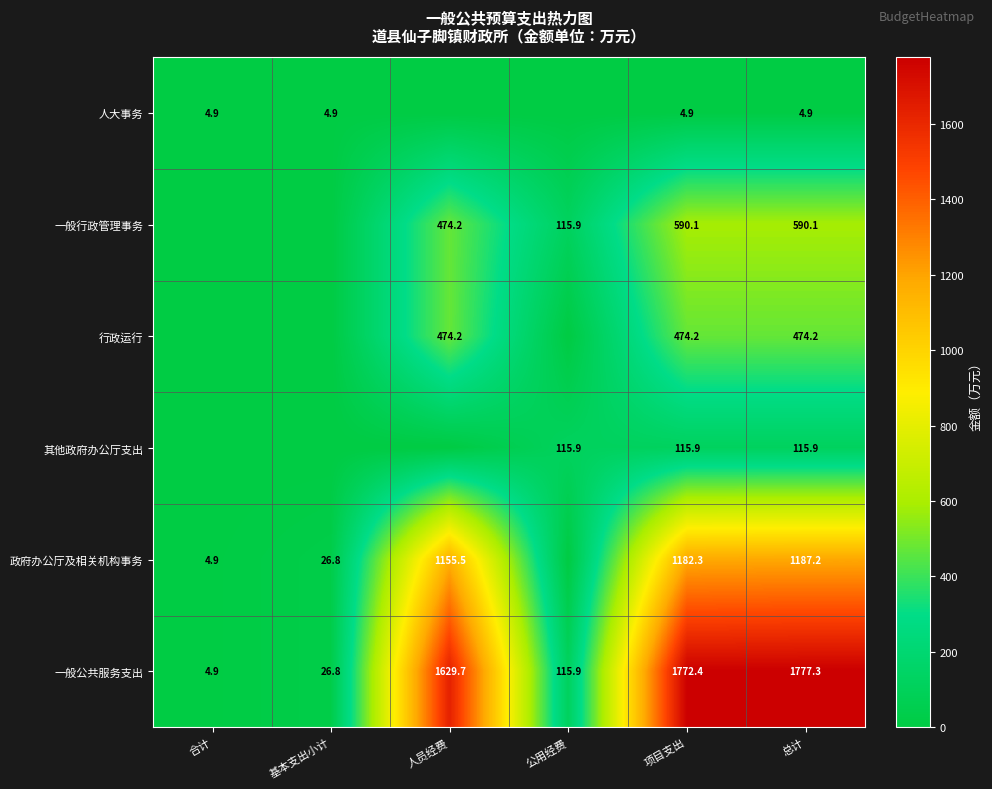

What is the spread (max minus min) of values at 总计?

1772.4